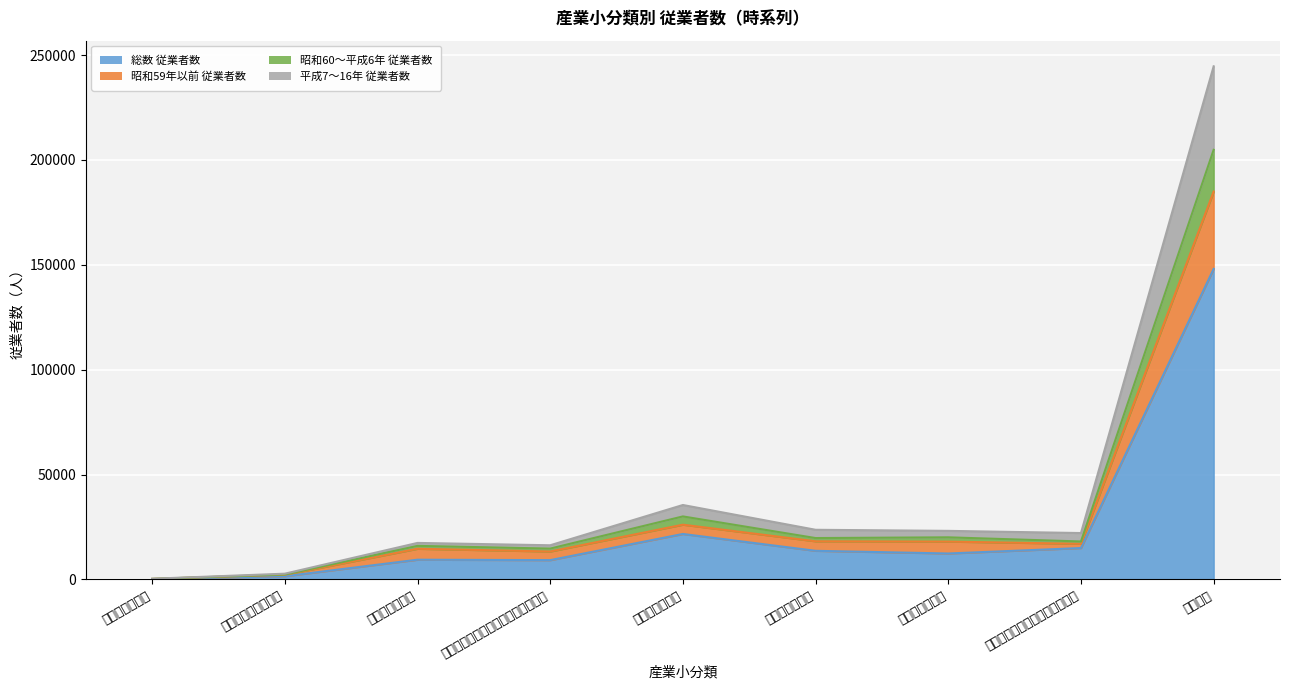

Reading left to right, extract all data points from this chart.

総数_従業者数: 各種商品卸売業=190	繊維・衣服等卸売業=1546	飲食料品卸売業=9423	建築材料，鉱物・金属材料等卸売業=9221	機械器具卸売業=21692	その他の卸売業=13664	各種商品小売業=12384	織物・衣服・身の回り品小売業=14985	小売業計=148080
昭和59年以前_従業者数: 各種商品卸売業=265	繊維・衣服等卸売業=2251	飲食料品卸売業=14634	建築材料，鉱物・金属材料等卸売業=13327	機械器具卸売業=26117	その他の卸売業=18194	各種商品小売業=18052	織物・衣服・身の回り品小売業=16993	小売業計=184950
昭和60_平成6年_従業者数: 各種商品卸売業=277	繊維・衣服等卸売業=2378	飲食料品卸売業=16015	建築材料，鉱物・金属材料等卸売業=14722	機械器具卸売業=30059	その他の卸売業=19742	各種商品小売業=20092	織物・衣服・身の回り品小売業=18111	小売業計=204854
平成7_16年_従業者数: 各種商品卸売業=345	繊維・衣服等卸売業=2755	飲食料品卸売業=17425	建築材料，鉱物・金属材料等卸売業=16307	機械器具卸売業=35505	その他の卸売業=23690	各種商品小売業=23171	織物・衣服・身の回り品小売業=22133	小売業計=244660